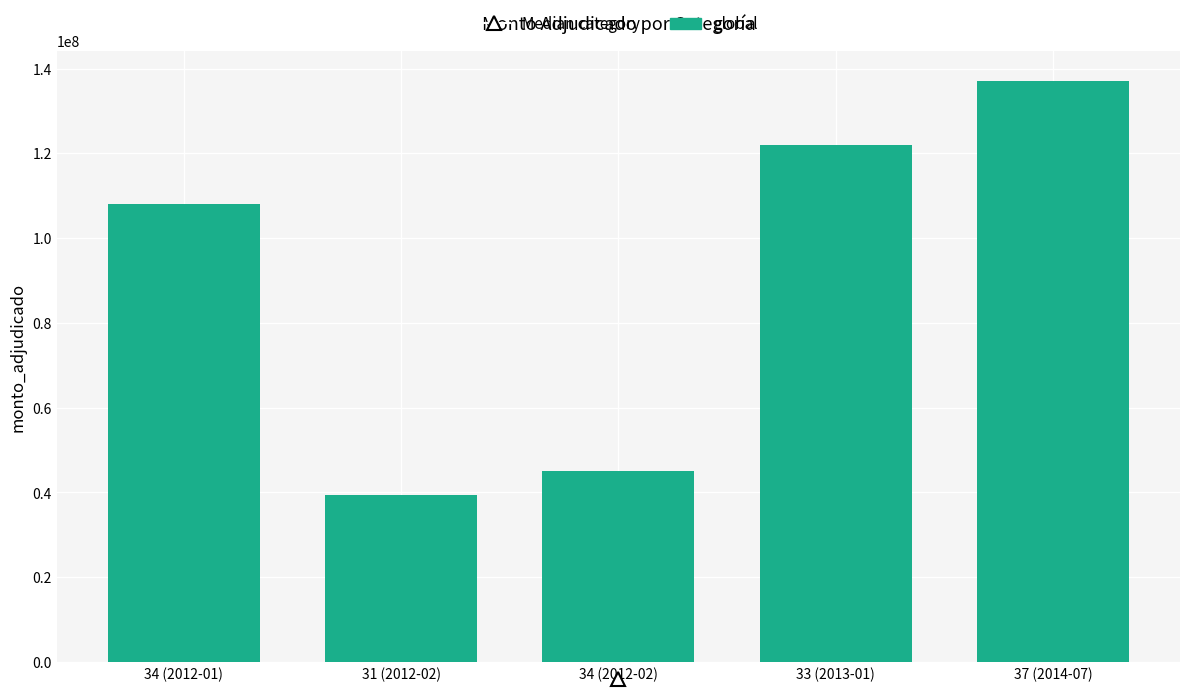

Which has a higher value, 34 (2012-02) or 34 (2012-01)?

34 (2012-01)